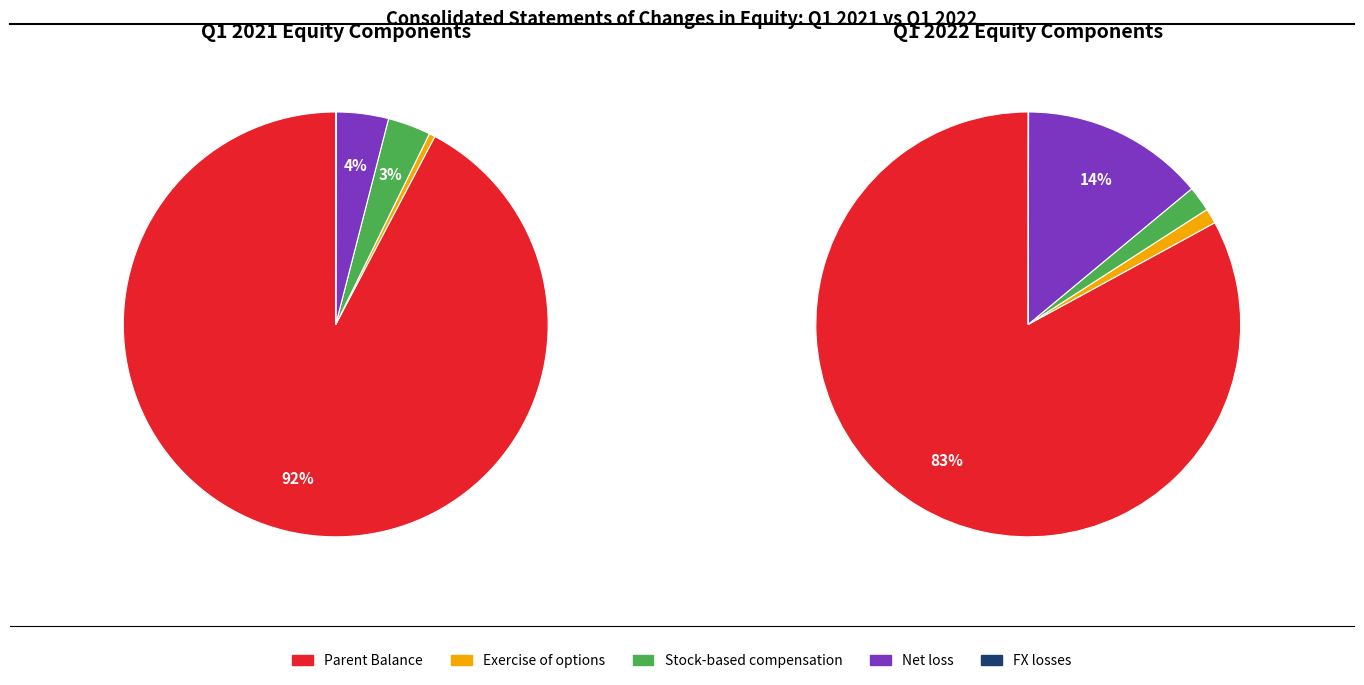

What percentage is the 3 slice, to the nearest percent?

14%